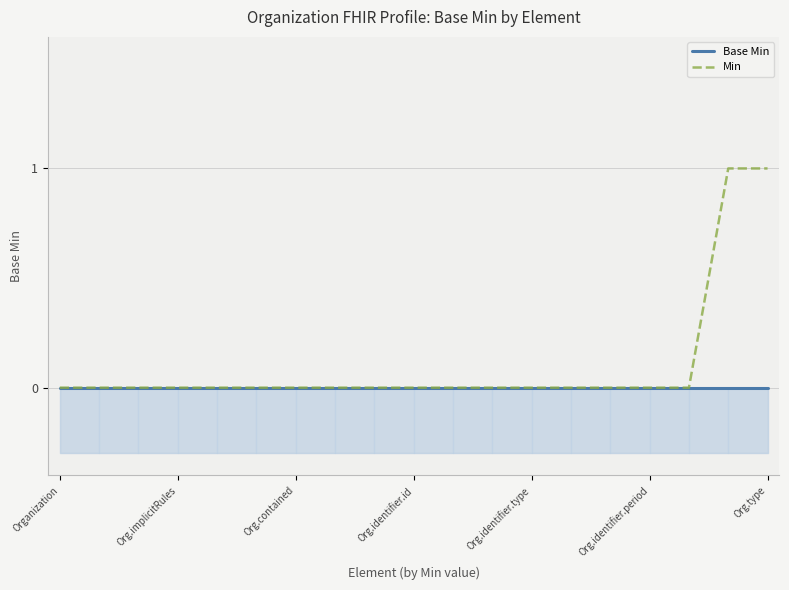

True or false: Min and Base Min cross at least once.

False